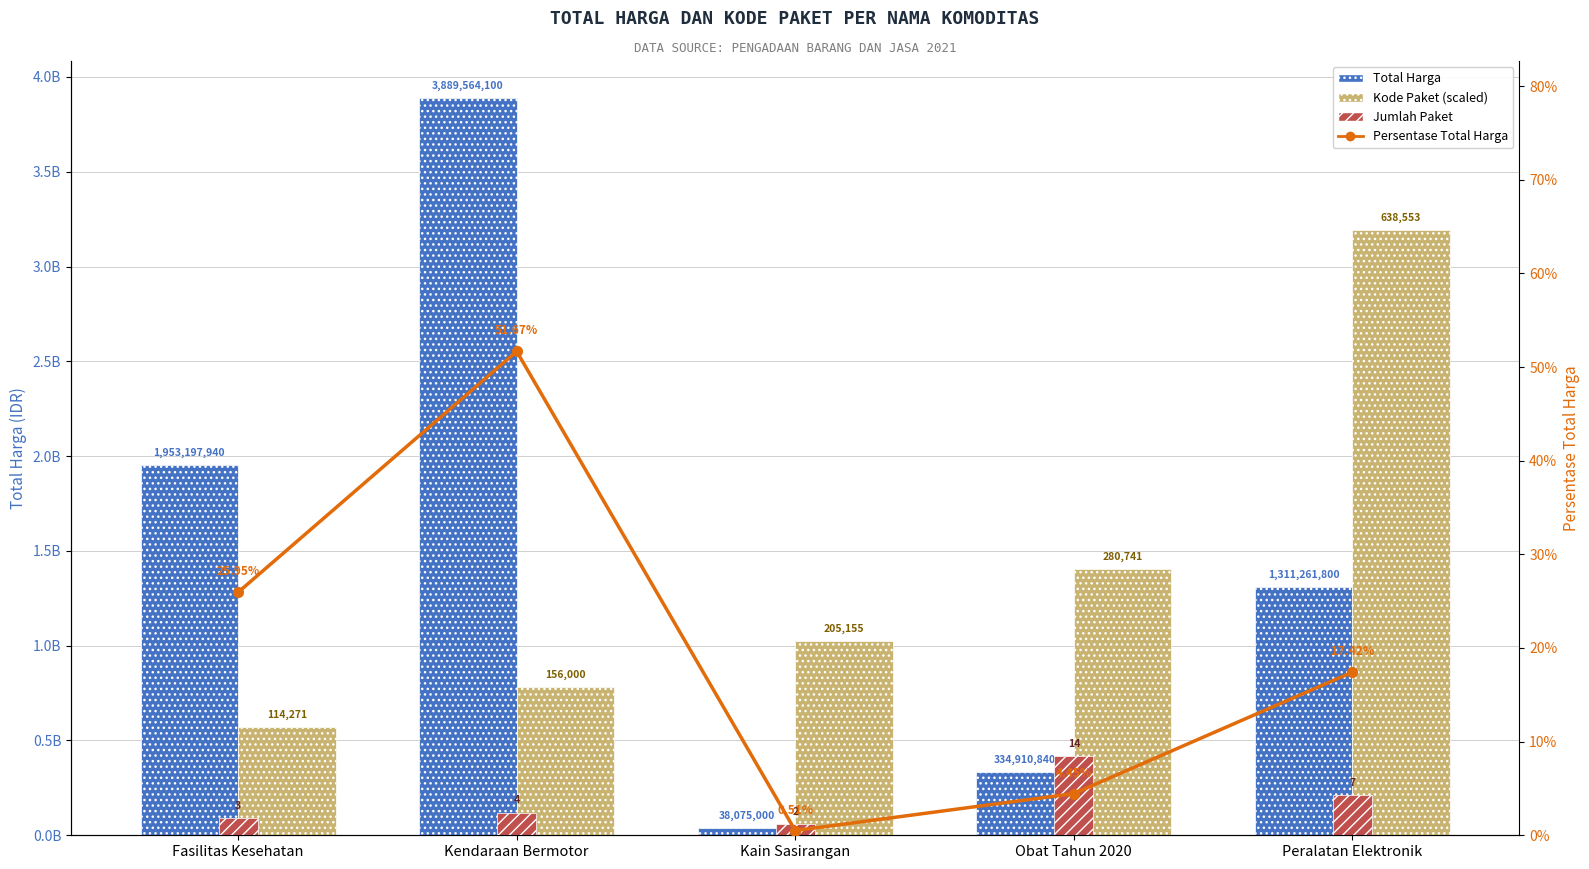

Is the value of Jumlah Paket at Kain Sasirangan greater than the value of Total Harga at Kain Sasirangan?

Yes